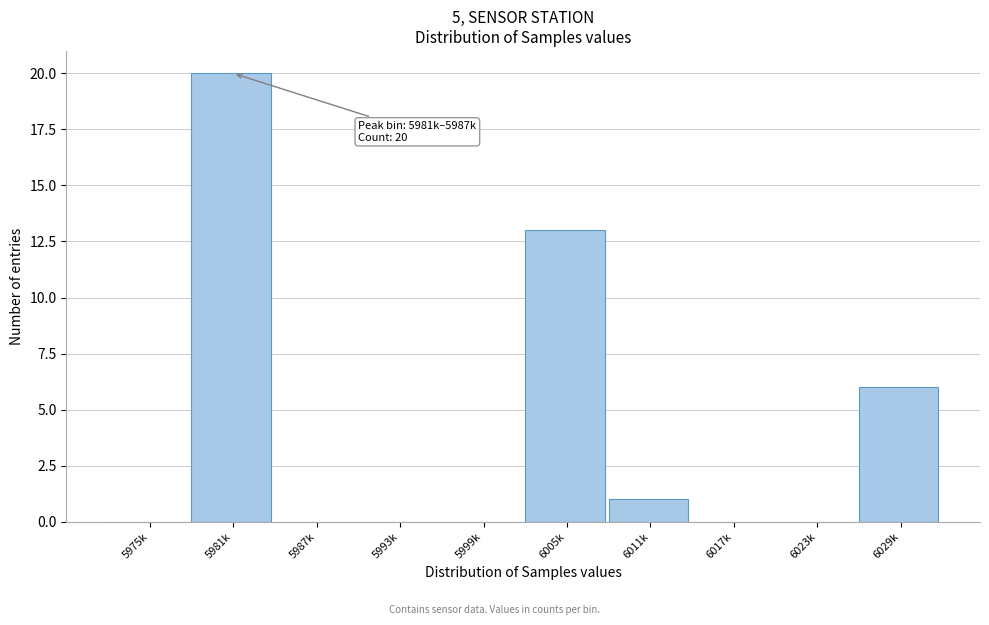

Reading right to left, transcribe all the data shown in this chart.

6029k=6	6023k=0	6017k=0	6011k=1	6005k=13	5999k=0	5993k=0	5987k=0	5981k=20	5975k=0